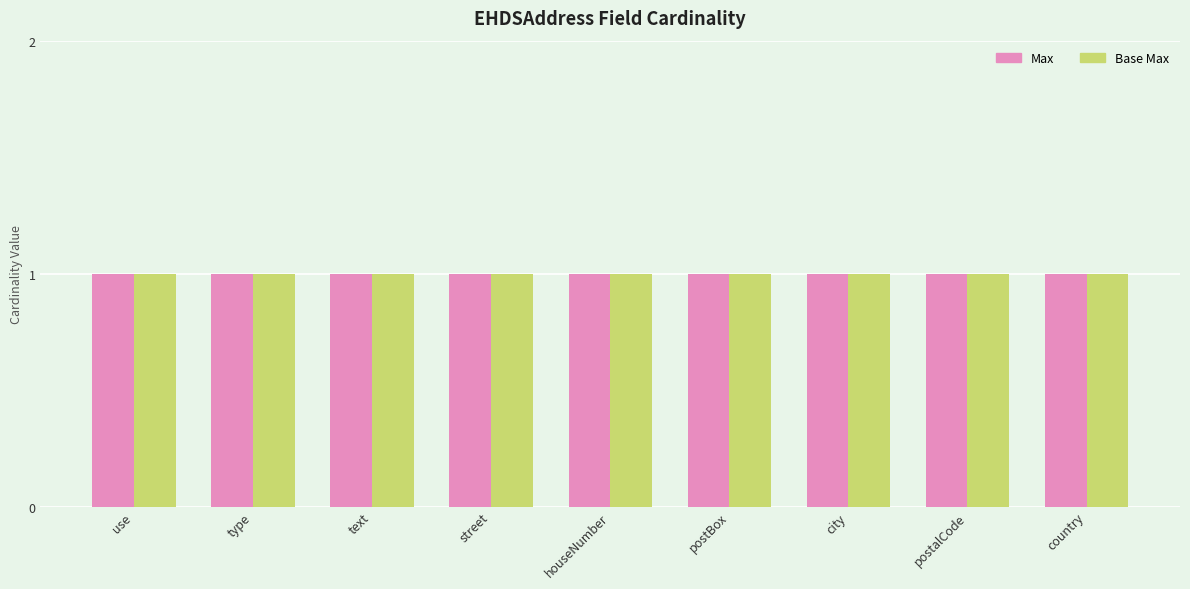

Between EHDSAddress.use and EHDSAddress.type, which is larger?

EHDSAddress.use